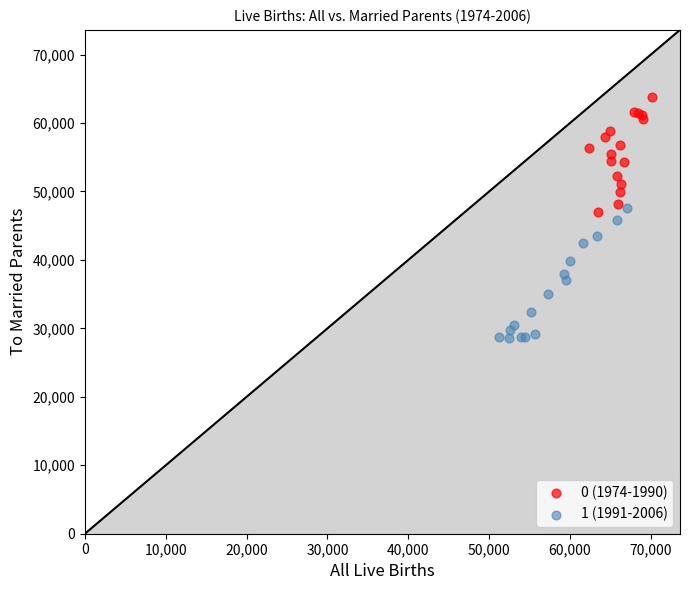

Which series has the largest Y range (max minus min)?

1 (1991-2006)